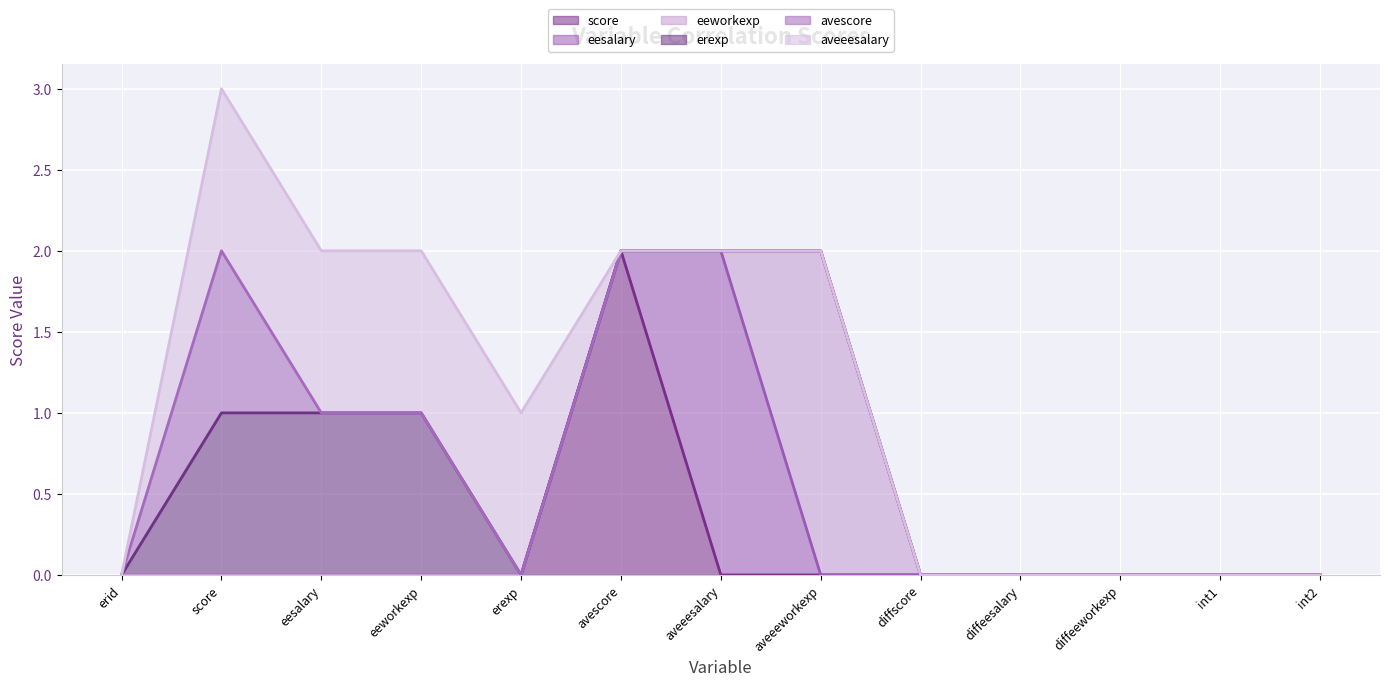

Reading left to right, transcribe all the data shown in this chart.

score: 0	0	0	0	0	2	0	0	0	0	0	0	0
eesalary: 0	0	0	0	0	0	2	0	0	0	0	0	0
eeworkexp: 0	0	0	0	0	0	0	2	0	0	0	0	0
erexp: 0	1	1	1	0	0	0	0	0	0	0	0	0
avescore: 0	1	0	0	0	0	0	0	0	0	0	0	0
aveeesalary: 0	1	1	1	1	0	0	0	0	0	0	0	0